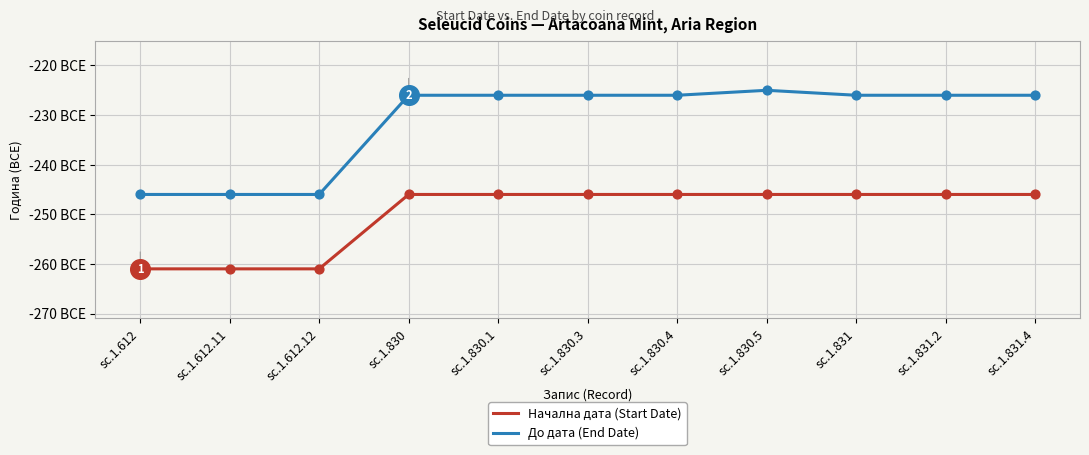

Which series has the largest total across all categories?

До дата (End Date)